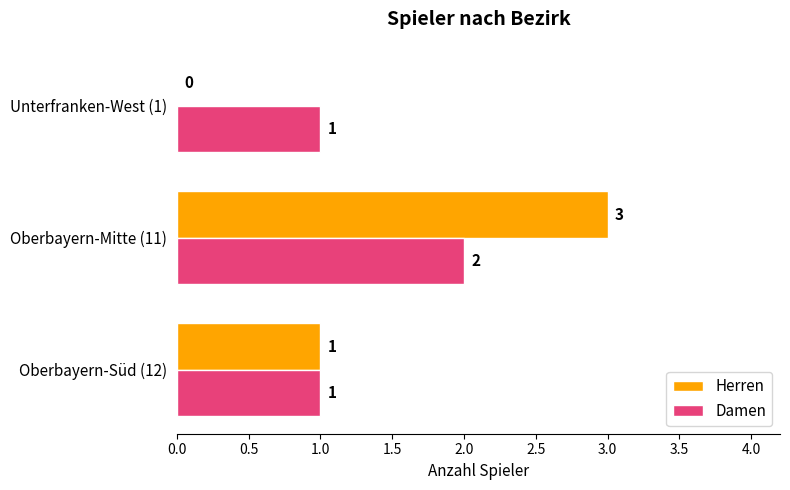

The Damen series shows 1 at Oberbayern-Mitte (11). True or false?

False